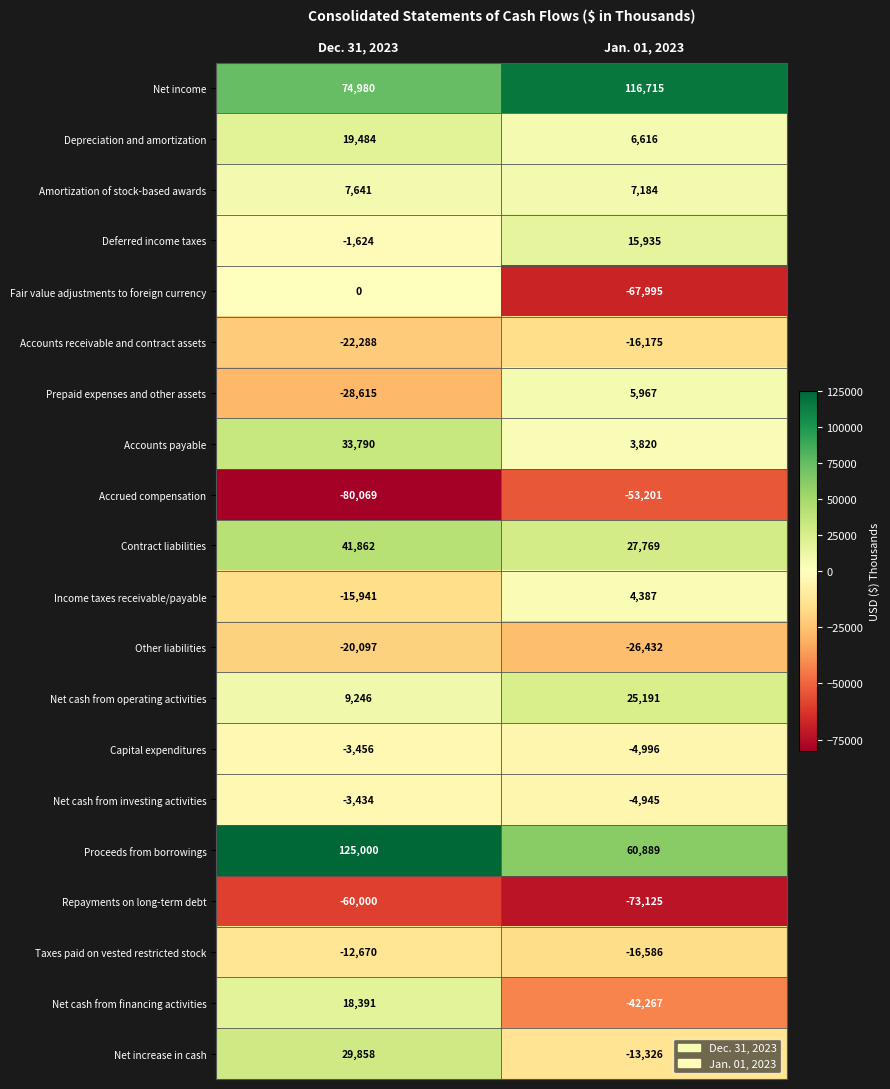

What is the minimum value shown in the chart?

-80069